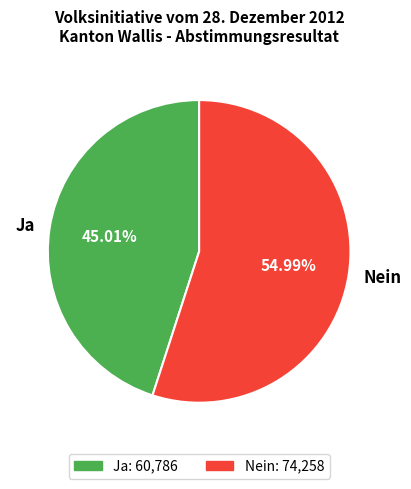

What percentage do Nein and Ja together represent?

100.0%